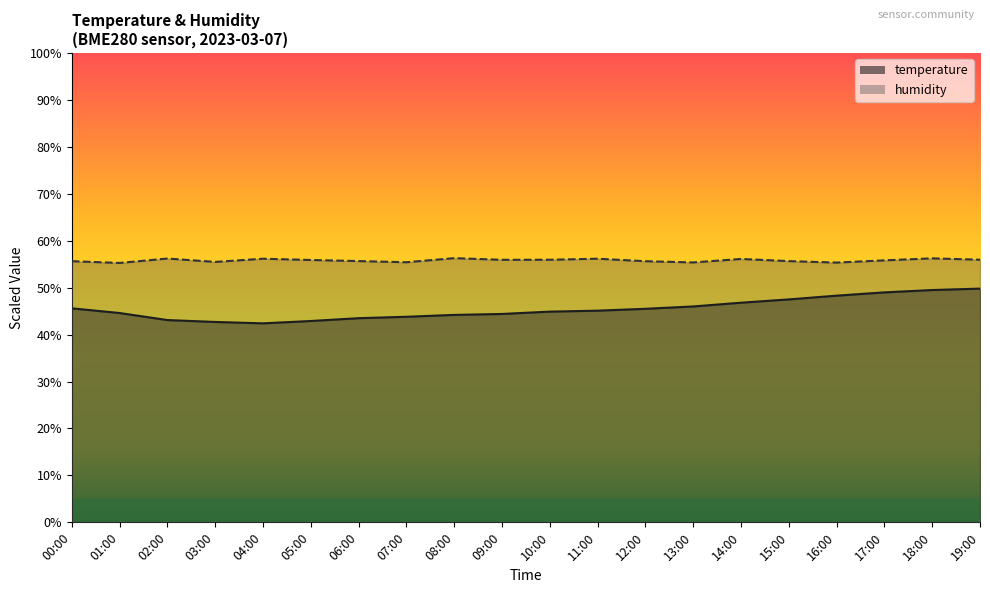

What is the difference between the second highest and second lowest values in the humidity series?

0.9